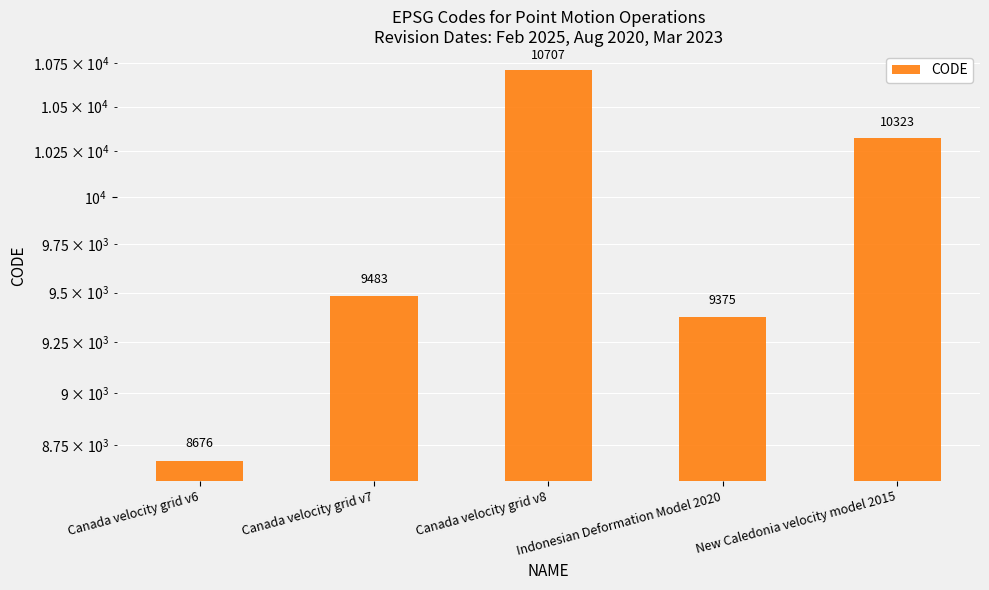

What is the average value?

9713